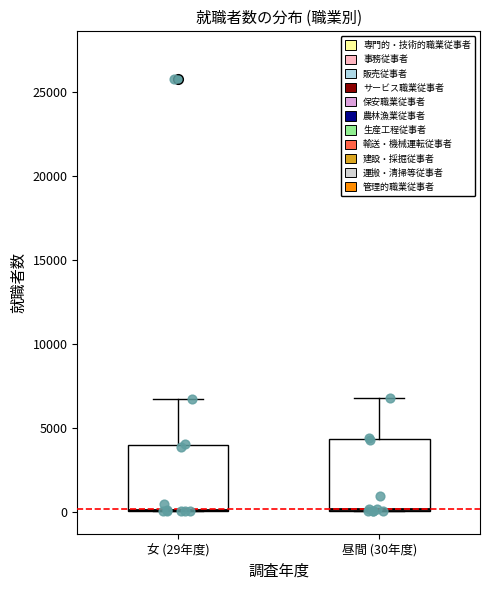

Reading left to right, transcribe this box plot: for each box, give where its median line is, the range the box spans, and where its two whiskers end, as read against the y-axis. The values are not printed on the chart, so give them approximately, as read against the axis.

女 (29年度): median 0 (drawn on the box's lower edge), box 0 to 4000, whiskers 0 to 6500
昼間 (30年度): median 0 (drawn on the box's lower edge), box 0 to 4500, whiskers 0 to 7000